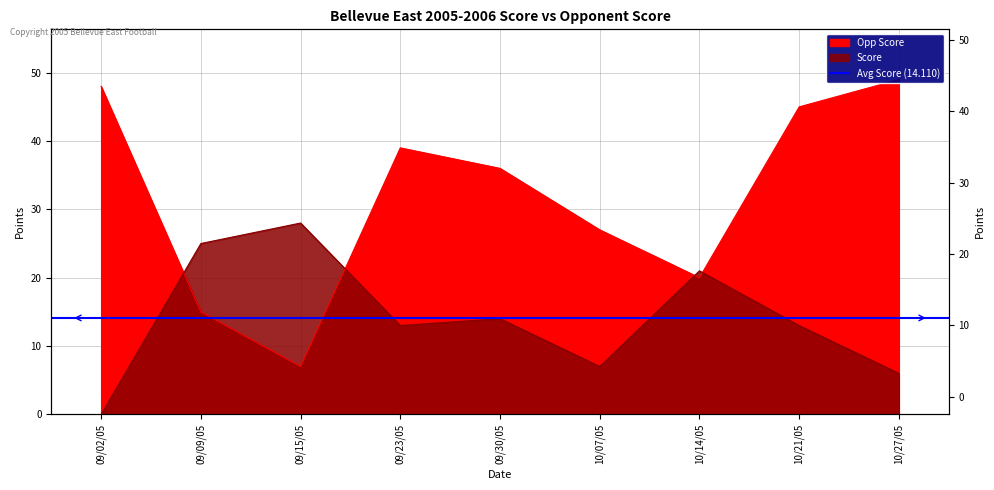

What is the lowest value of the Opp Score series?

7